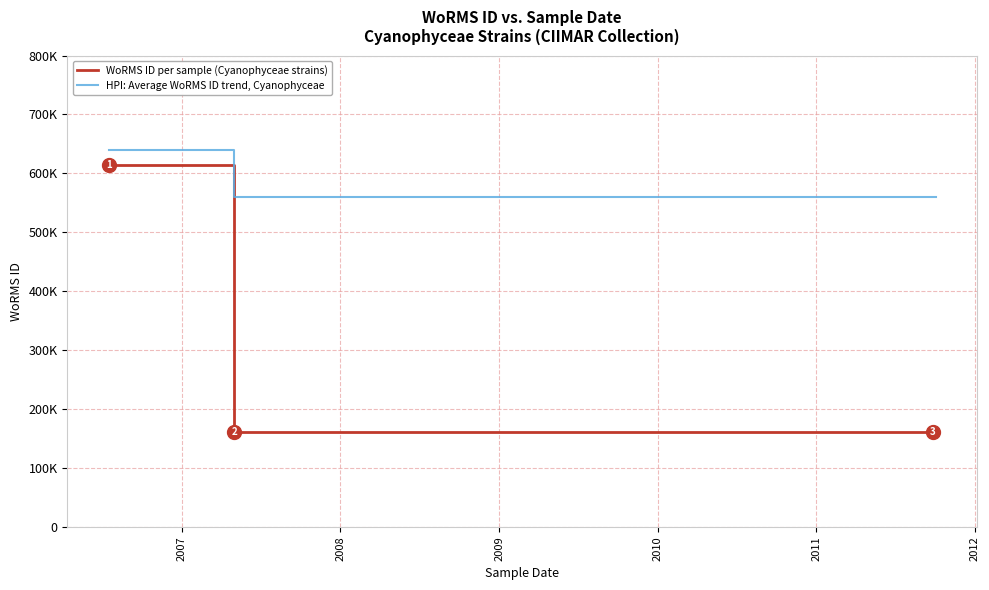

Which series has the widest spread of values?

WoRMS ID per sample (Cyanophyceae strains)